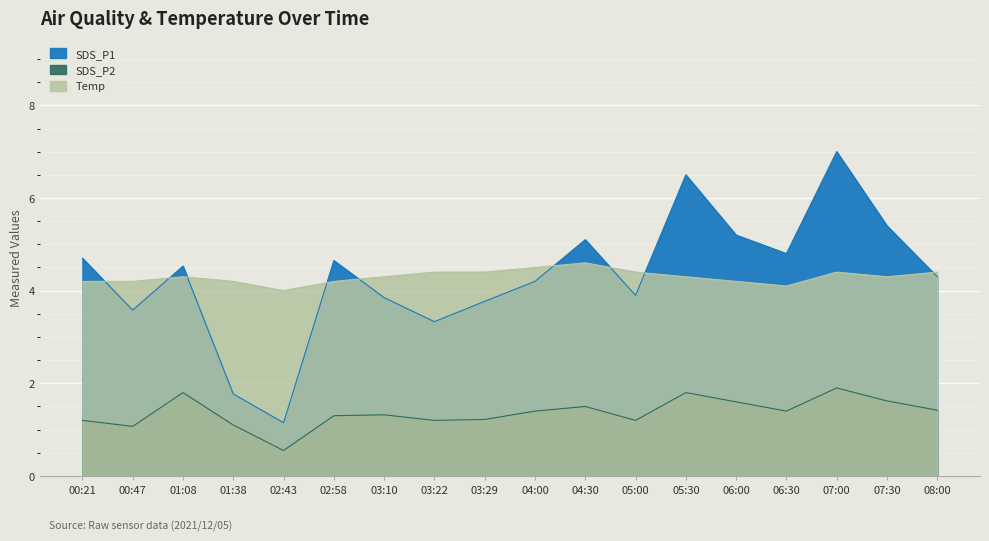

List the labels in order of SDS_P1 value, largest first.

07:00, 05:30, 07:30, 06:00, 04:30, 06:30, 00:21, 02:58, 01:08, 08:00, 04:00, 05:00, 03:10, 03:29, 00:47, 03:22, 01:38, 02:43